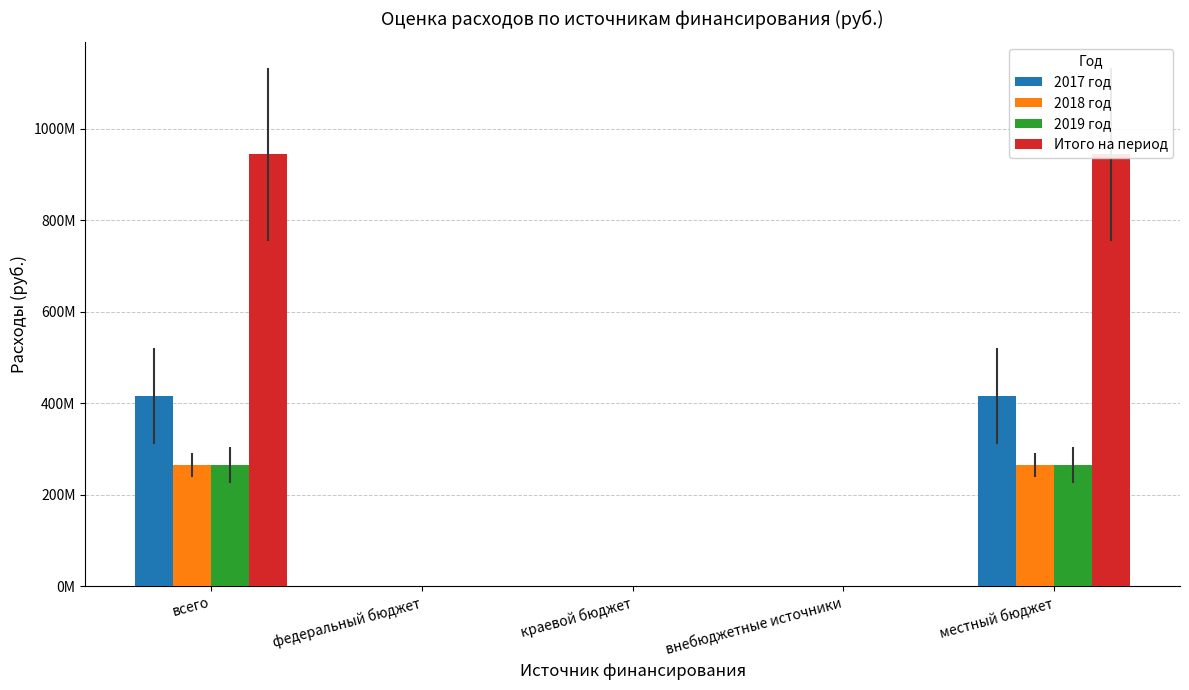

How many values in the 2017 год series exceed 0?

2